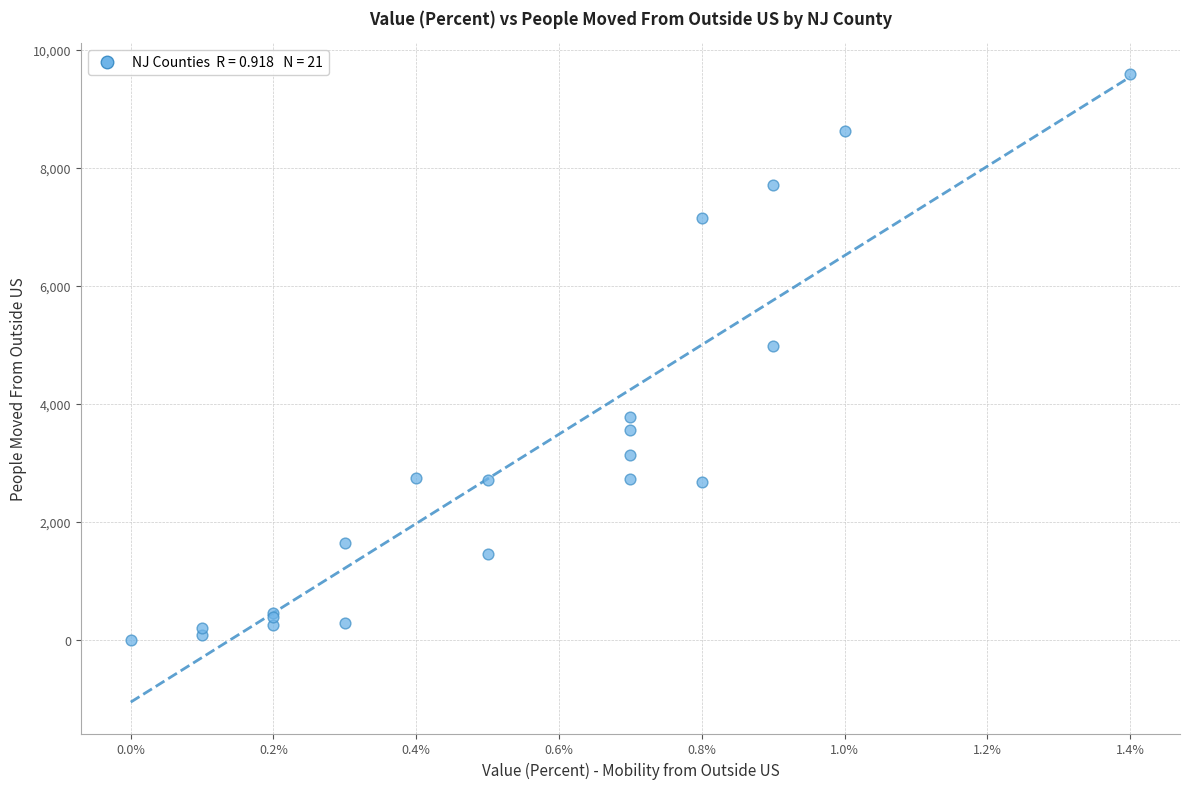

What Y value in the scatter plot is closest to 4796?

4991